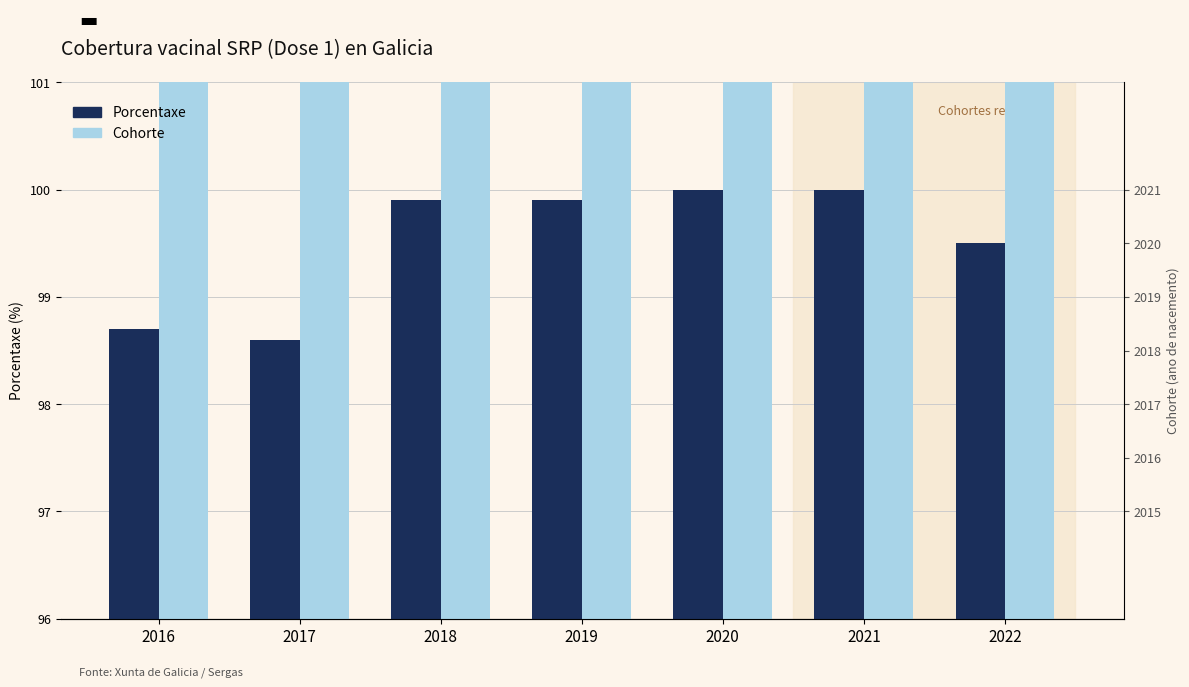

List the labels in order of Porcentaxe value, smallest first.

2017, 2016, 2022, 2018, 2019, 2020, 2021